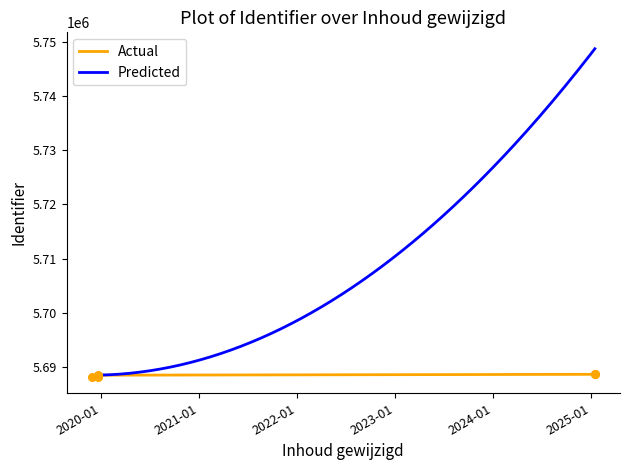

Between 2025-01-14 and 2019-12-19, which is larger?

2025-01-14